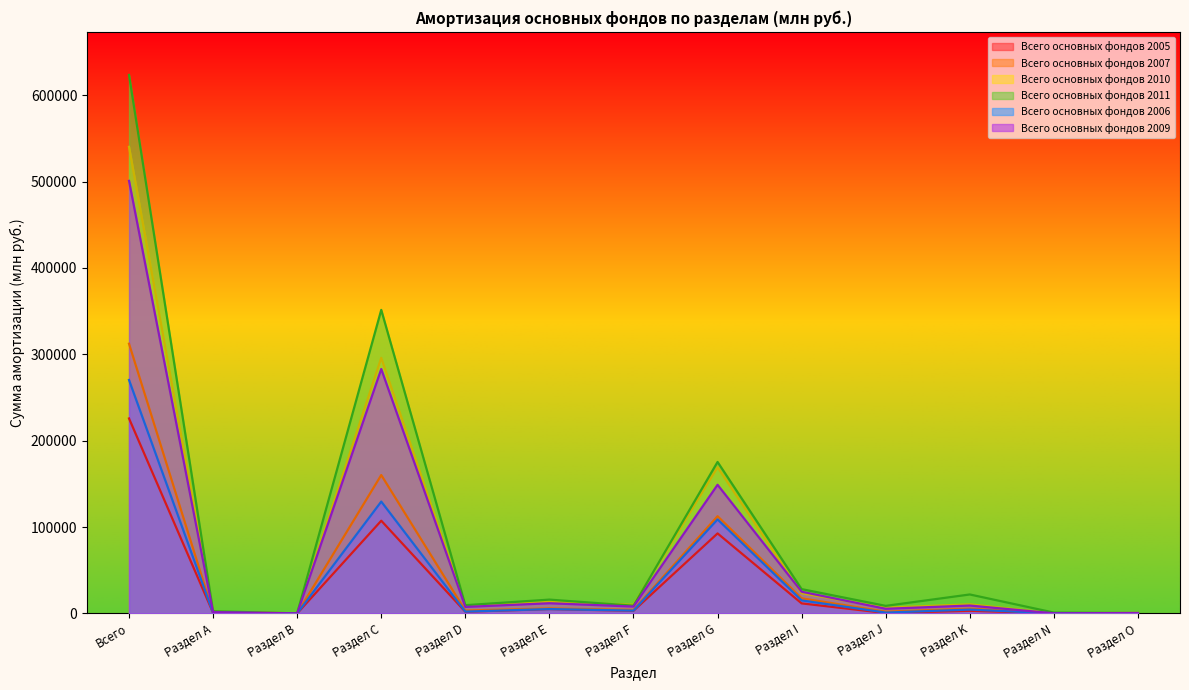

The value of Всего основных фондов 2010 at Всего is 774226. True or false?

False